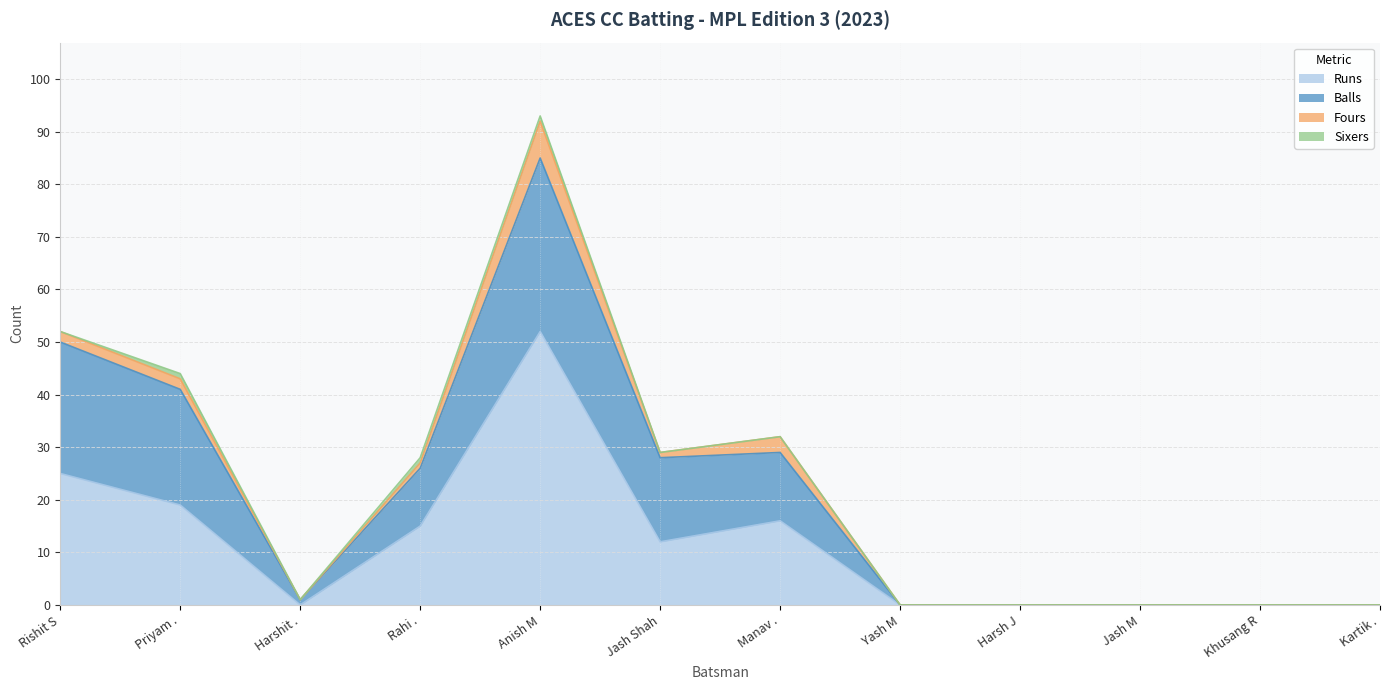

Does the chart have visible grid lines?

Yes